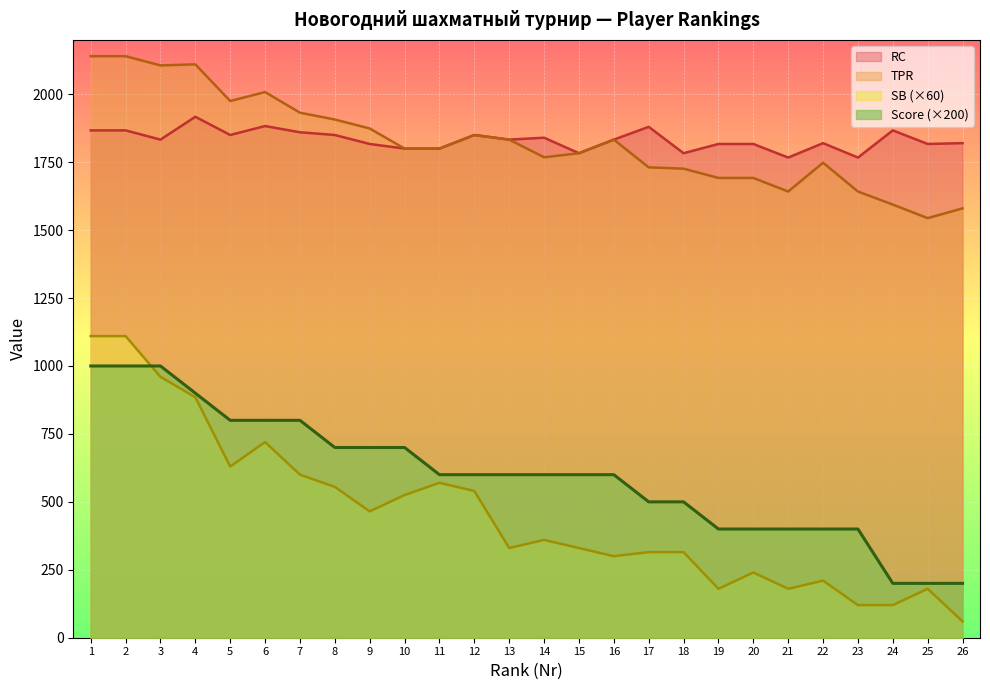

How many lines are shown in the chart?

4